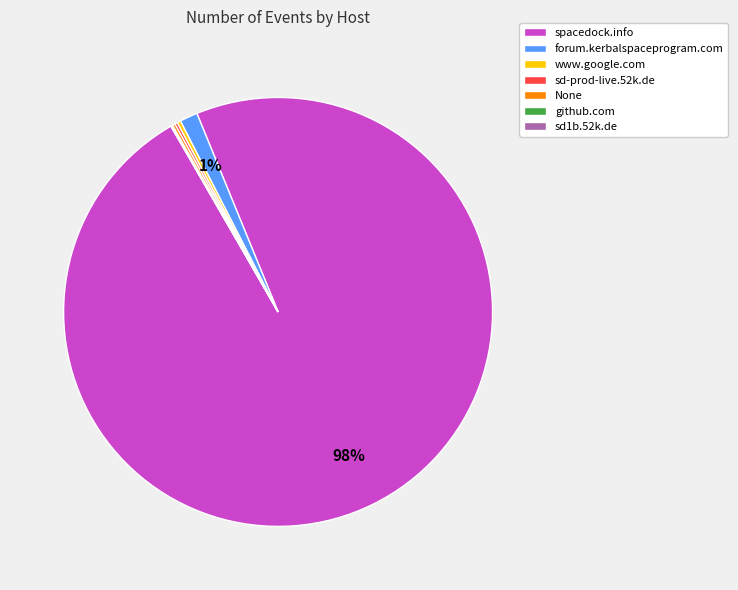

True or false: forum.kerbalspaceprogram.com accounts for 11% of the total.

False